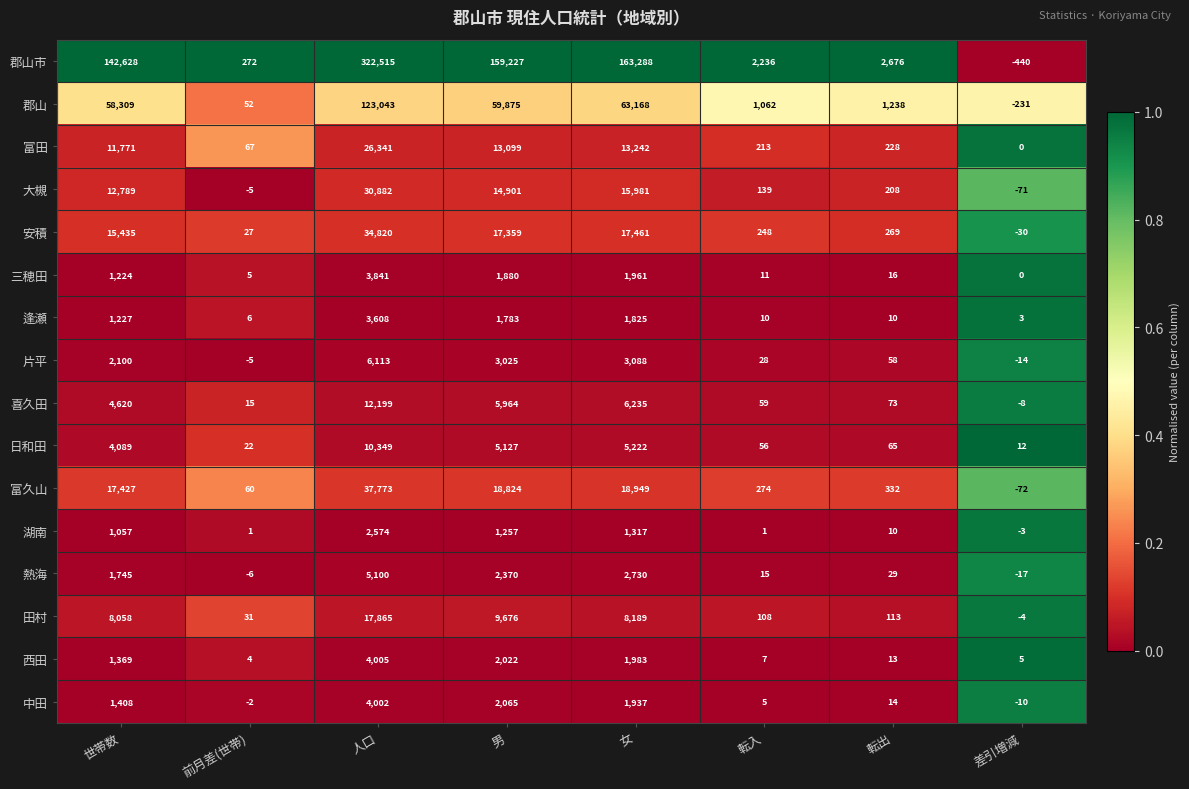

What is the spread (max minus min) of values at 世帯数?

141571